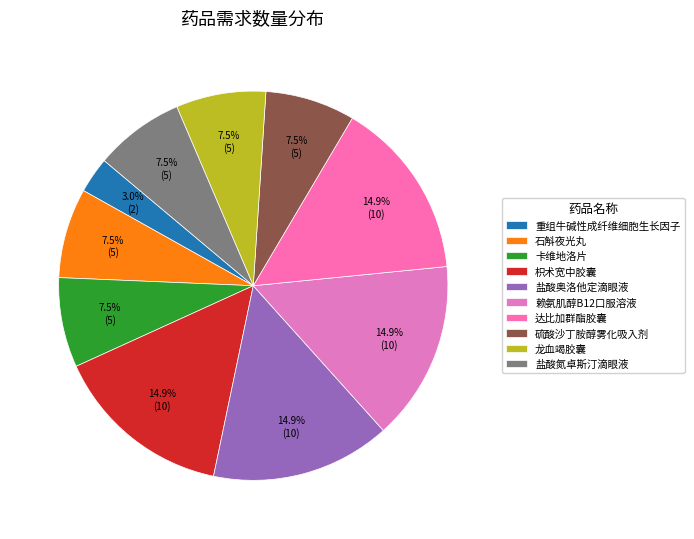

What percentage do 卡维地洛片 and 龙血竭胶囊 together represent?

14.9%